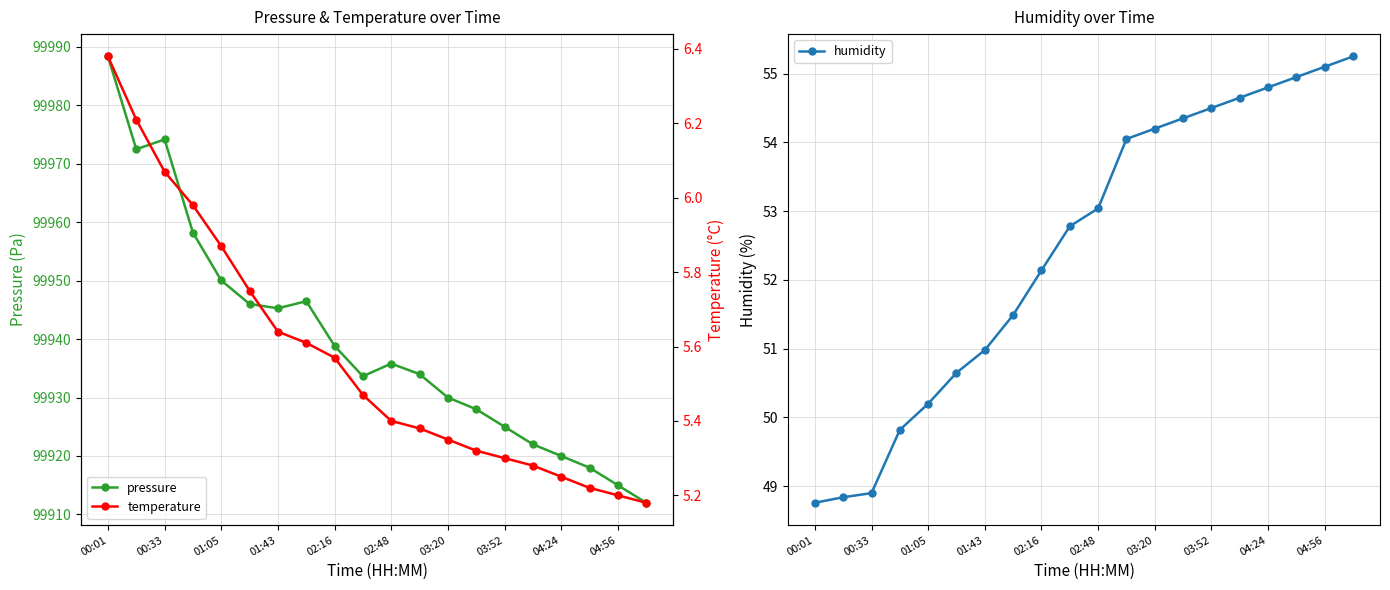

True or false: pressure has more than 2 points higher than both neighbors.

True